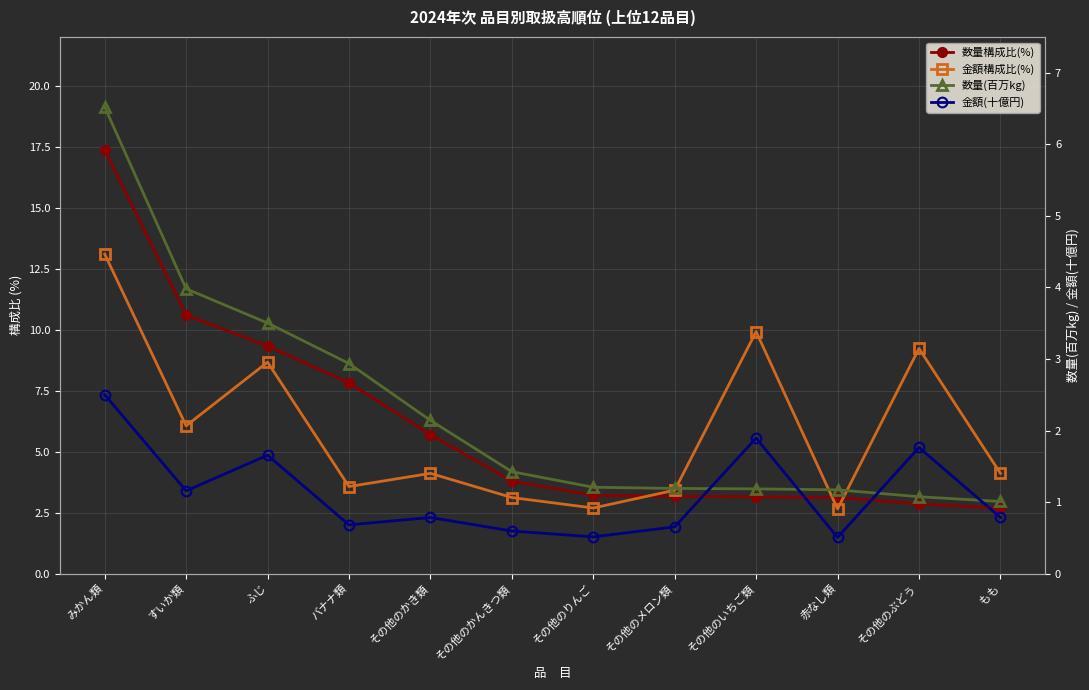

Rank the categories by 数量構成比(%) value from highest to lowest.

みかん類, すいか類, ふじ, バナナ類, その他のかき類, その他のかんきつ類, その他のりんご, その他のメロン類, その他のいちご類, 赤なし類, その他のぶどう, もも